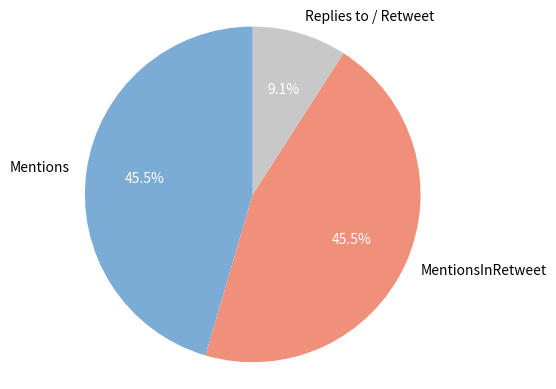

Is the sum of MentionsInRetweet and Mentions greater than half?

Yes